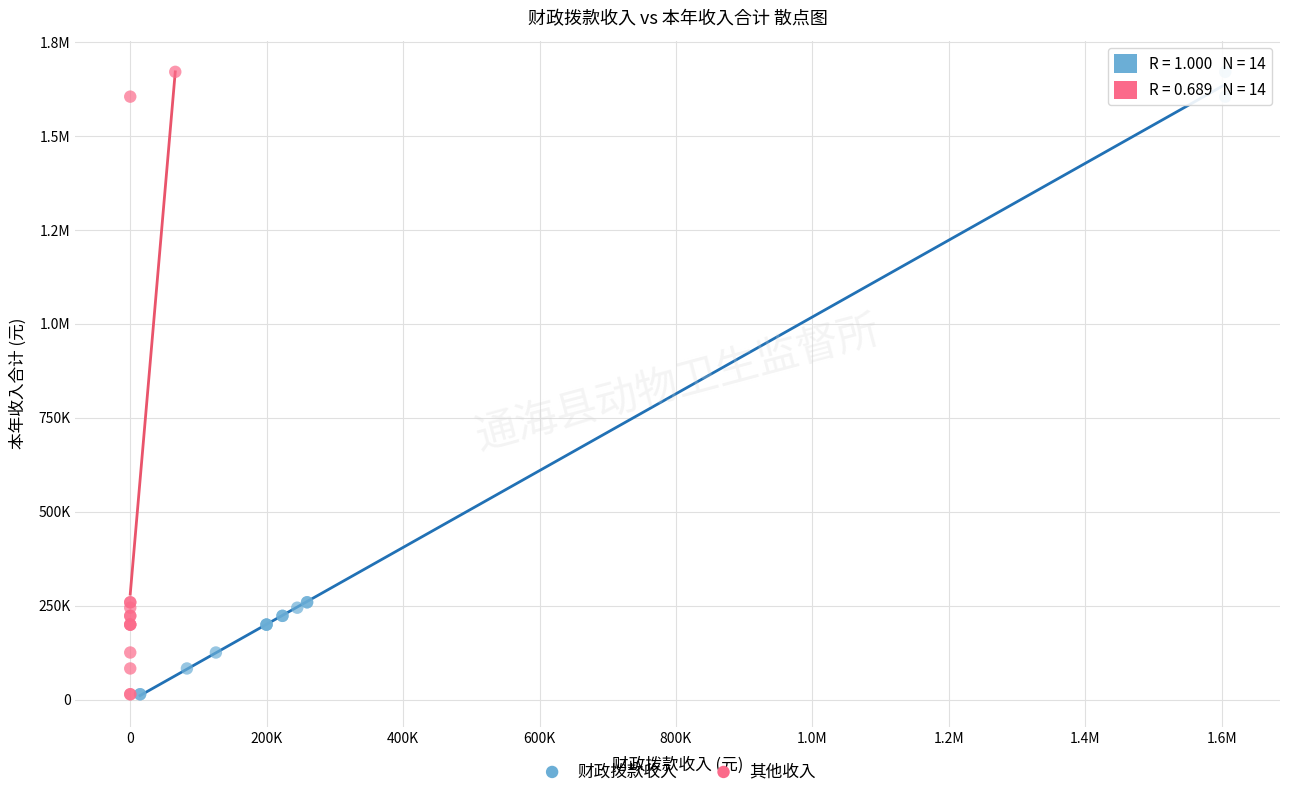

What are all the series names shown in the legend?

财政拨款收入, 其他收入